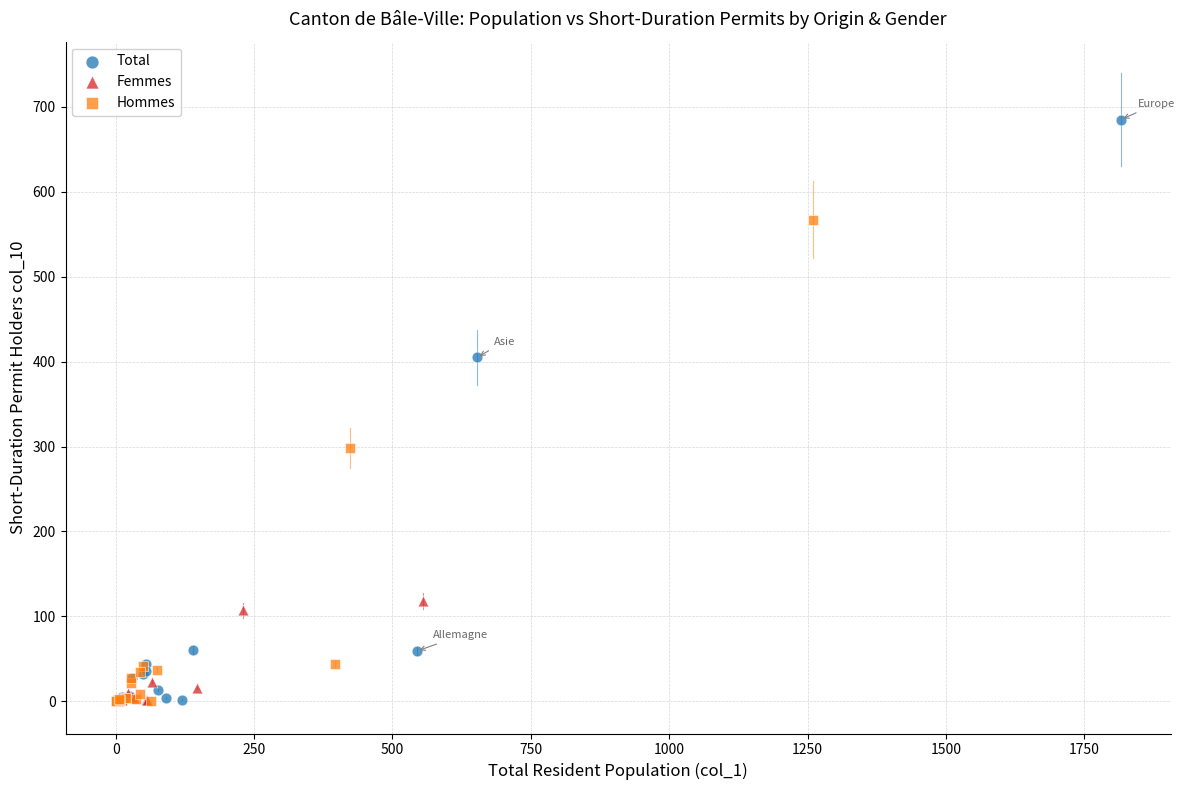

Which series has the widest spread of Y values?

Total